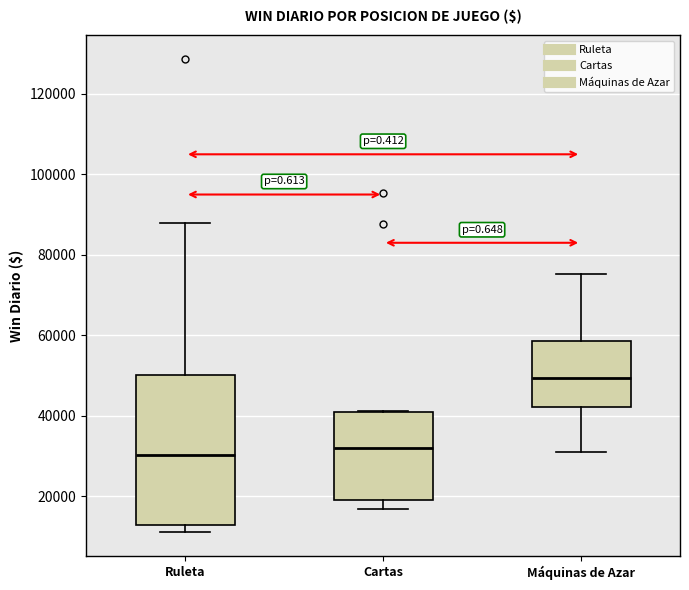

Comparing the boxes themselves (not the whiskers), which one is the tallest?

Ruleta